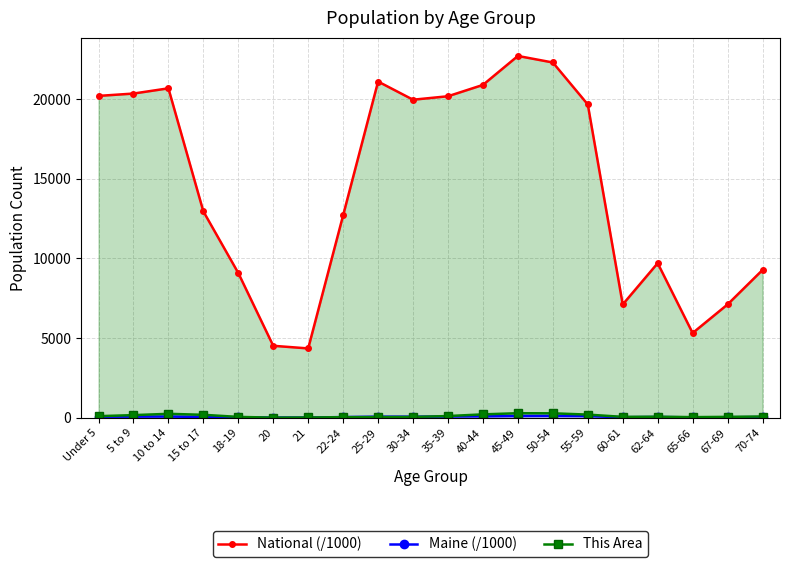

What is the value of the National (/1000) point at the 12th from the left?

20891.0